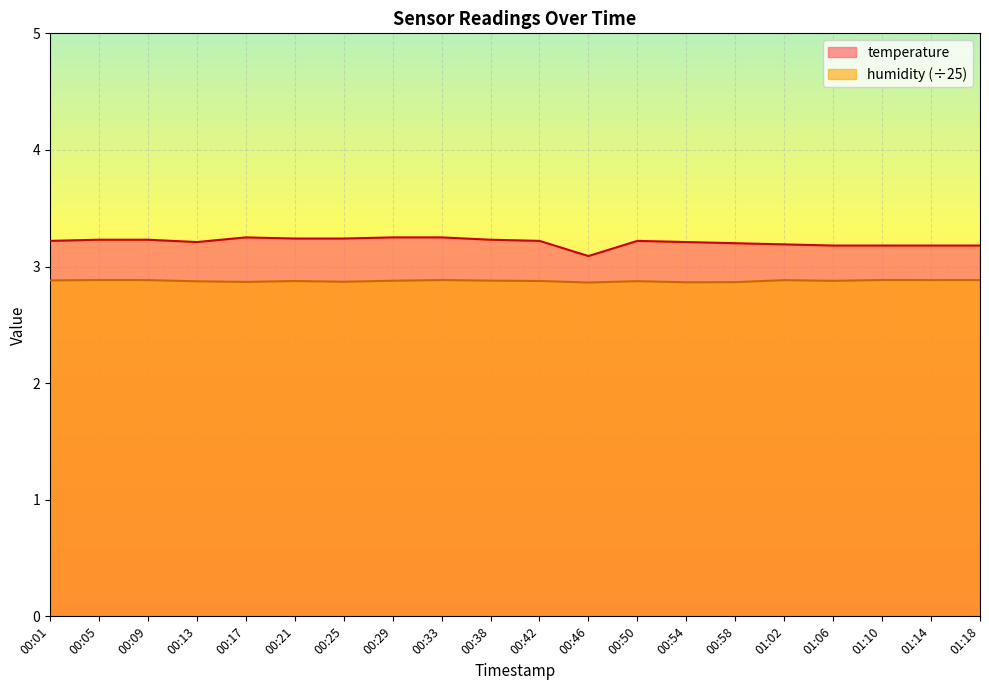

What is the sum of all temperature values?

64.2